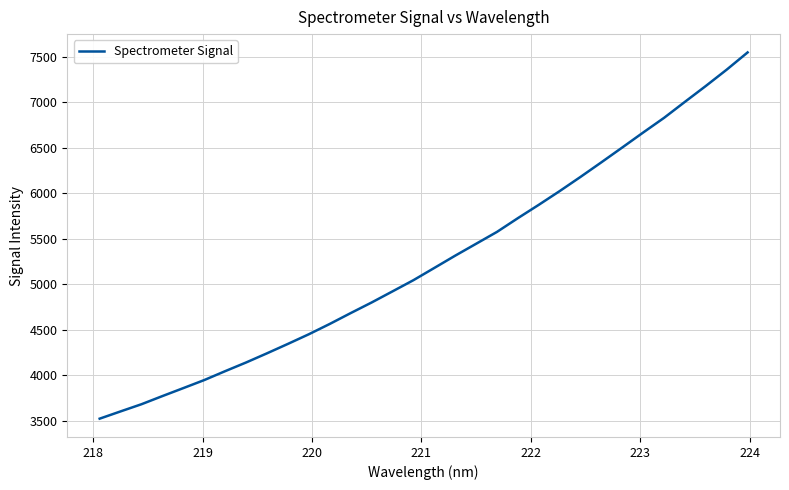

What is the greatest value displayed?

7545.2